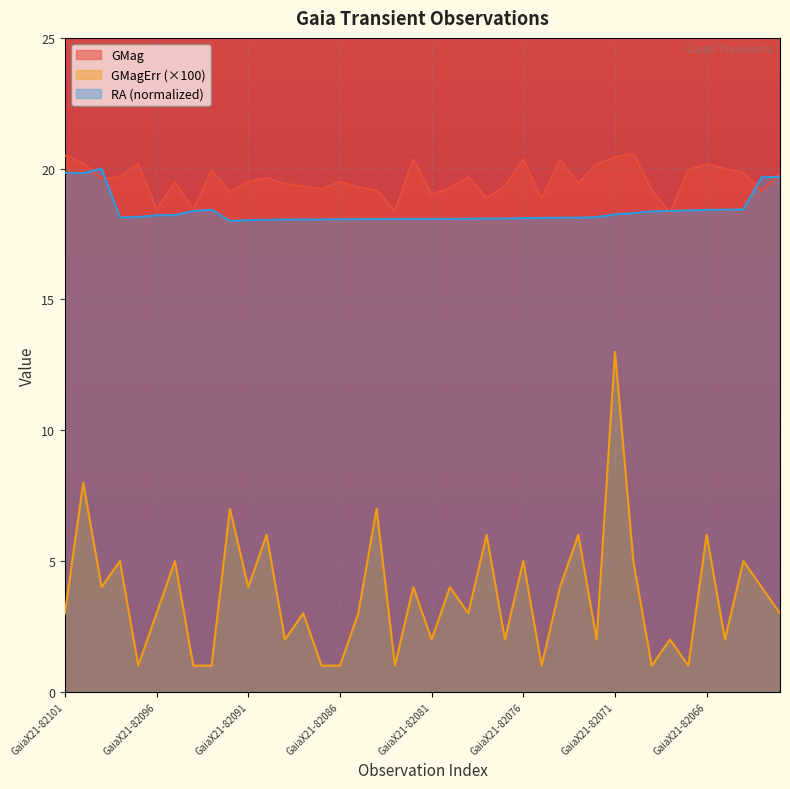

True or false: GMag has more than 2 interior local peaks.

True